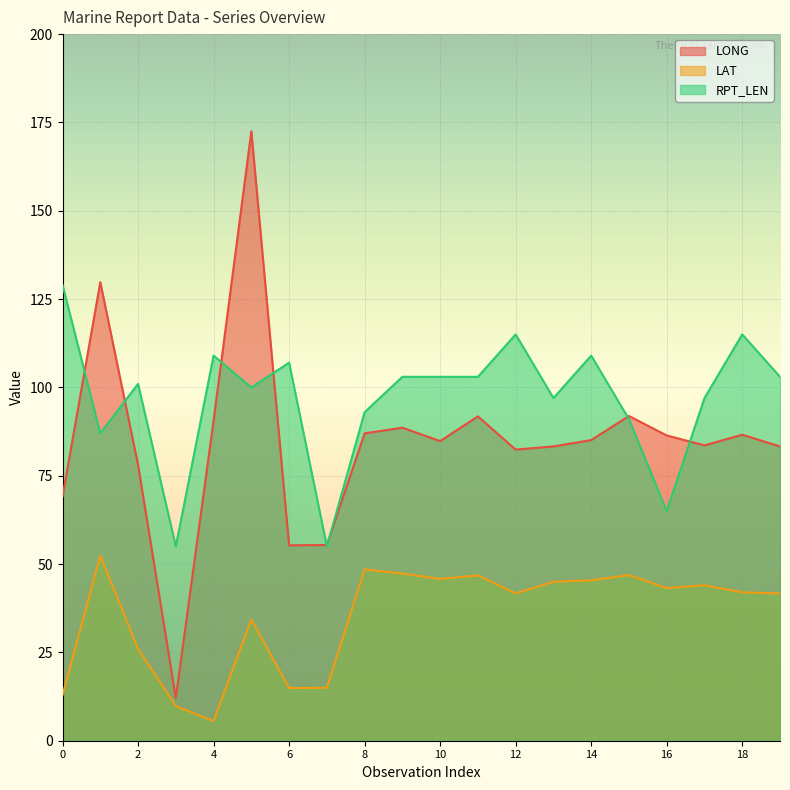

What is the difference between the second highest and second lowest values in the LAT series?

38.7